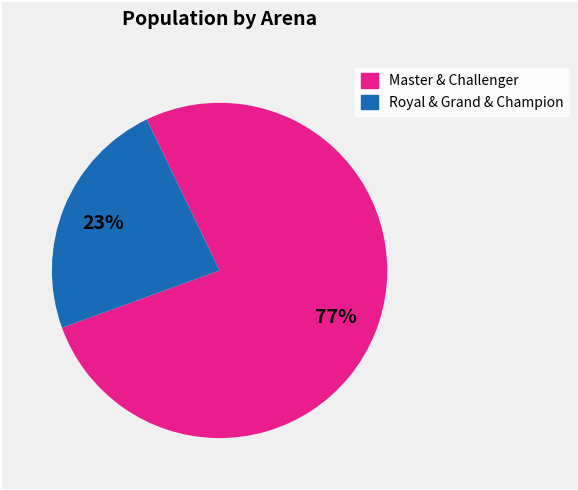

Approximately how many times larger is the value at Royal & Grand & Champion compared to Master & Challenger?

0.3